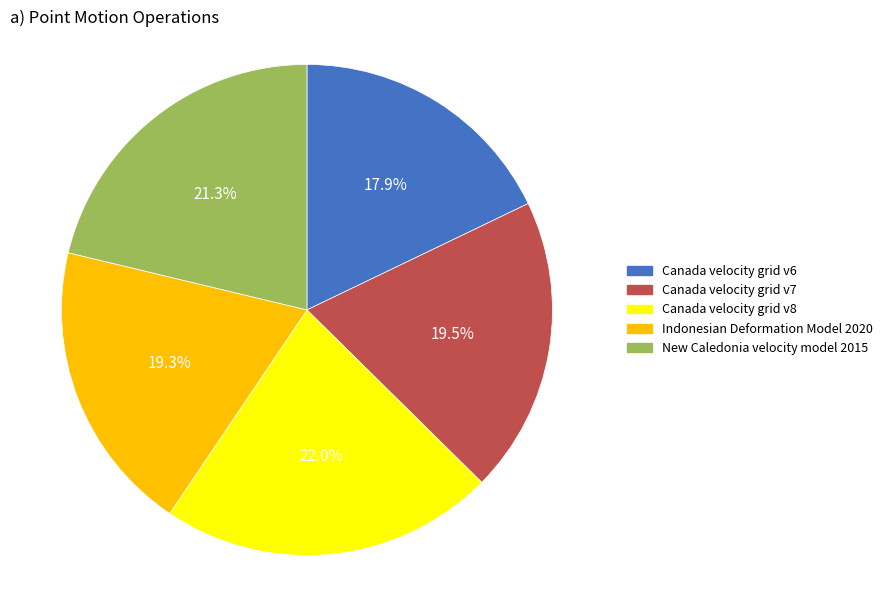

To the nearest percent, what is the combined percentage of Canada velocity grid v8 and Canada velocity grid v7?

42%